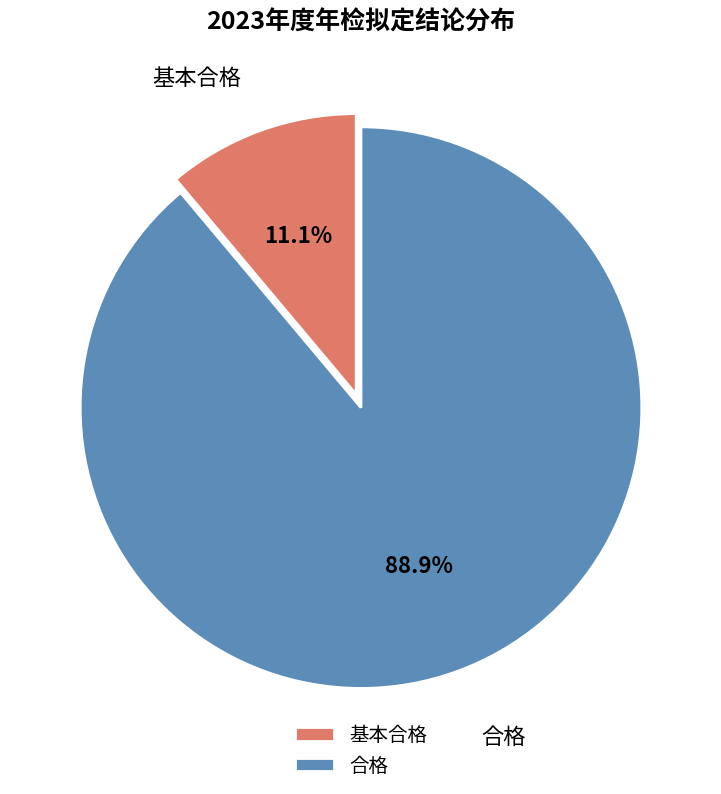

To the nearest percent, what is the difference between the 合格 and 基本合格 slice percentages?

78%